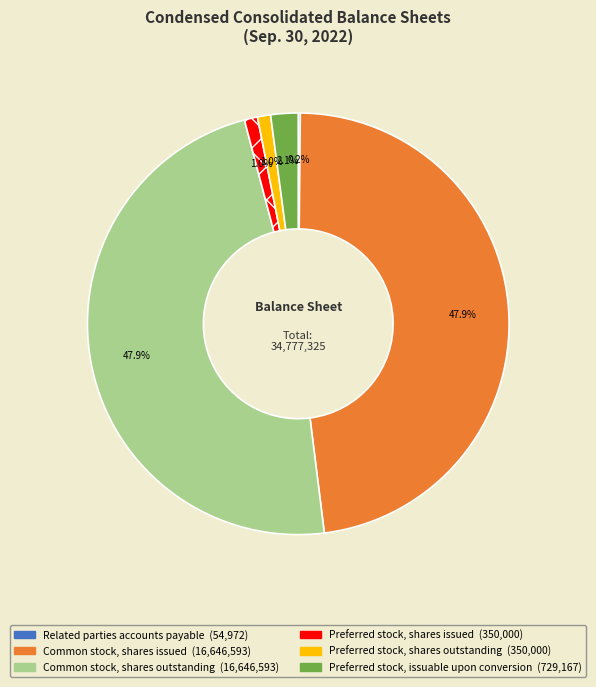

What percentage do Preferred stock, shares issued and Preferred stock, shares outstanding together represent?

2.0%